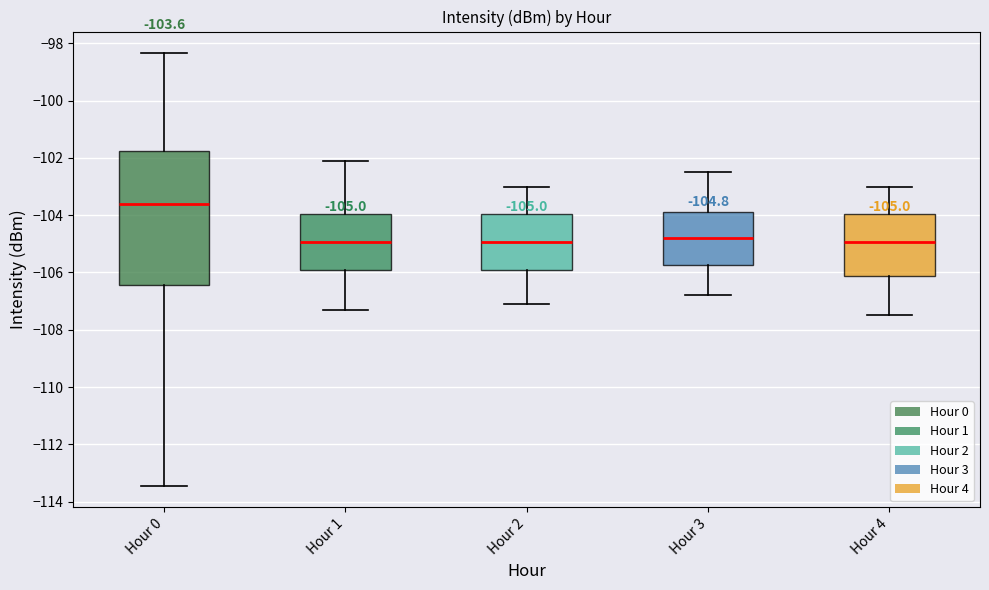

Which box is the tallest, from its lower edge to its upper edge?

Hour 0